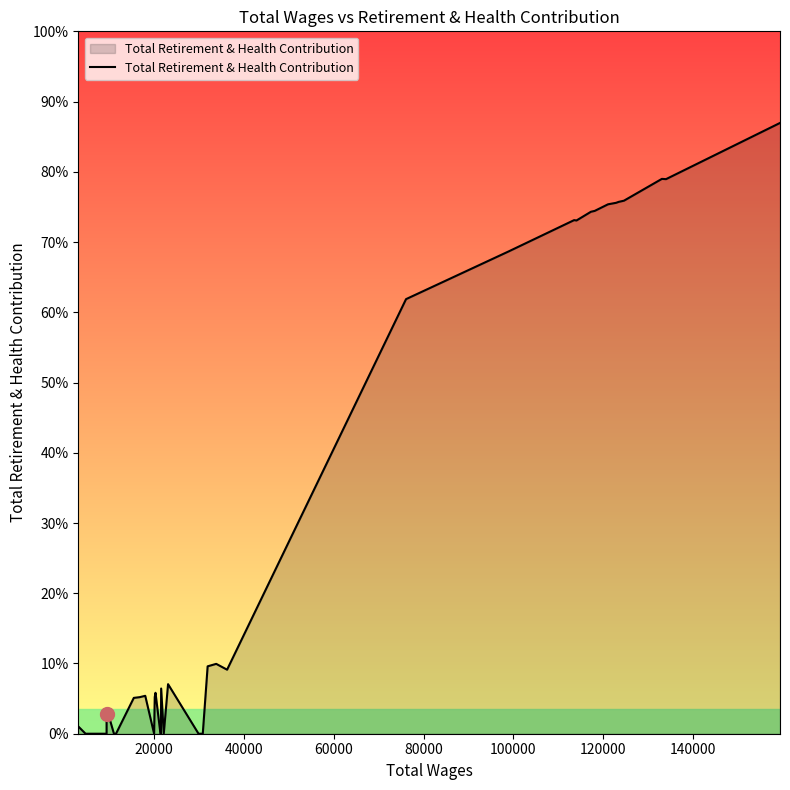

Does the chart display data point markers on the line(s)?

No